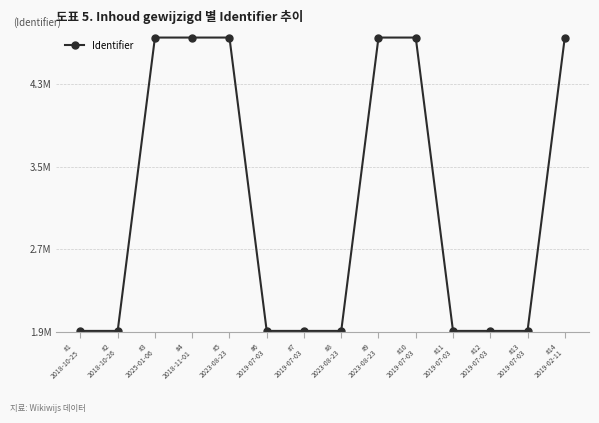

At which label is the value closest to 3329178?

#11
2019-07-03